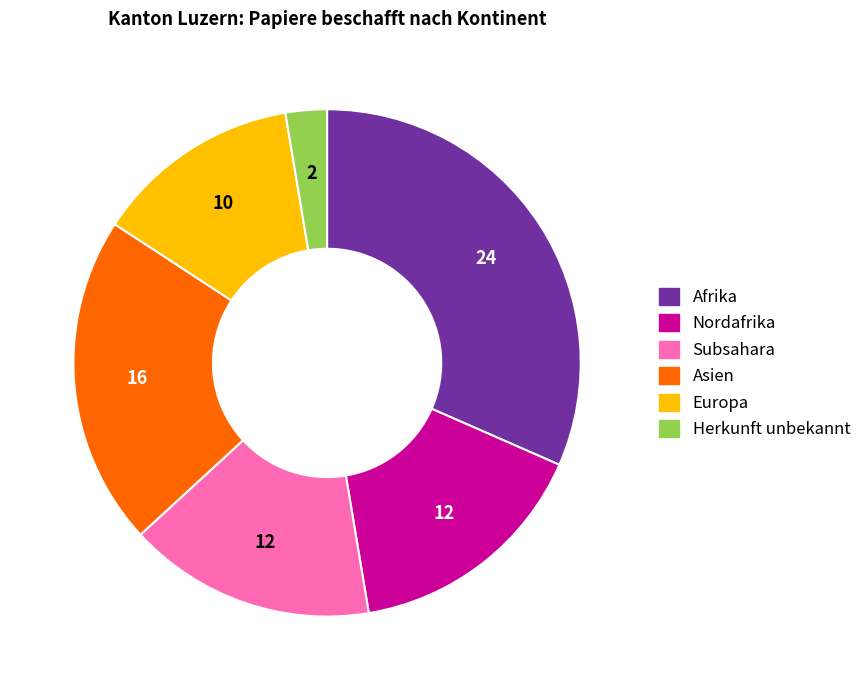

Is there any slice that represents more than half of the pie?

No